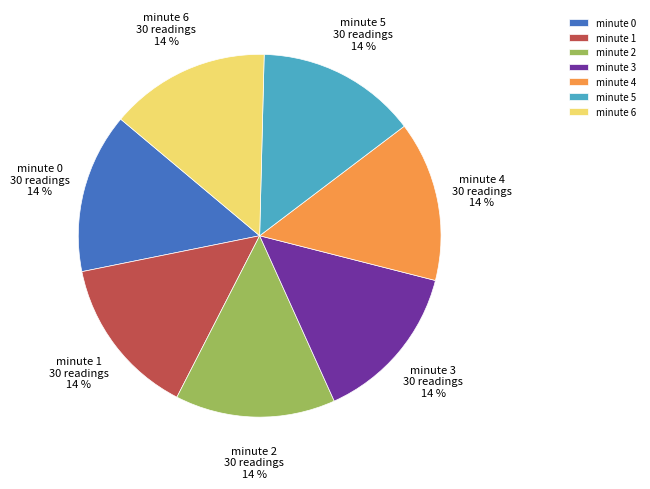

What is the ratio of the value at minute 0 to the value at minute 6?

1.0